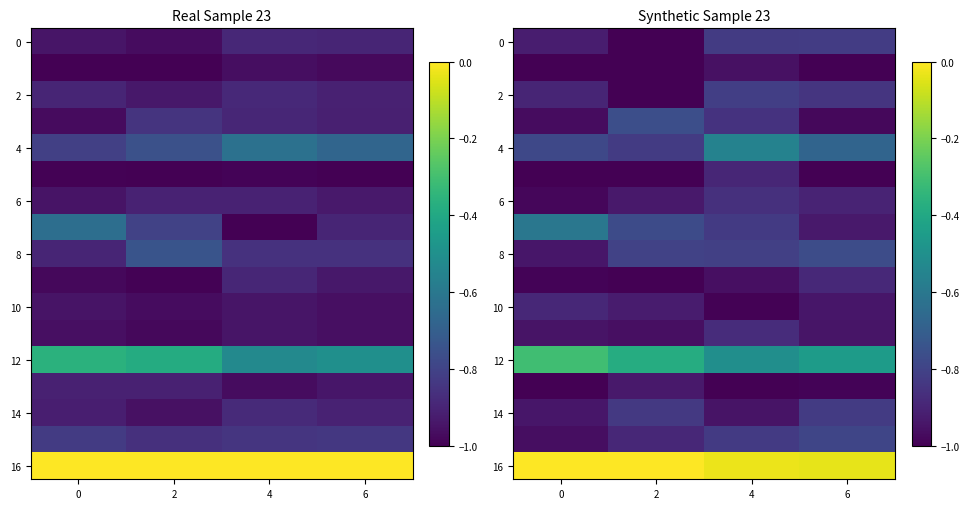

The 14 series shows -0.8 at 2. True or false?

True